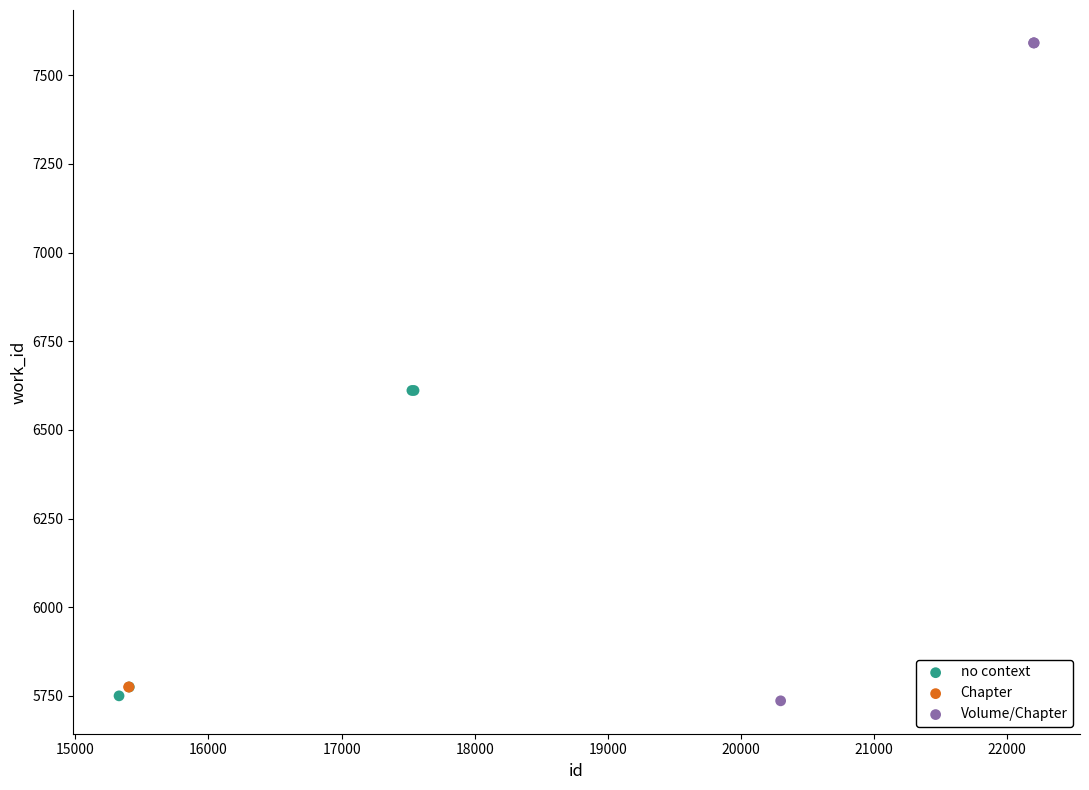

Which series contains the highest Y value?

Volume/Chapter